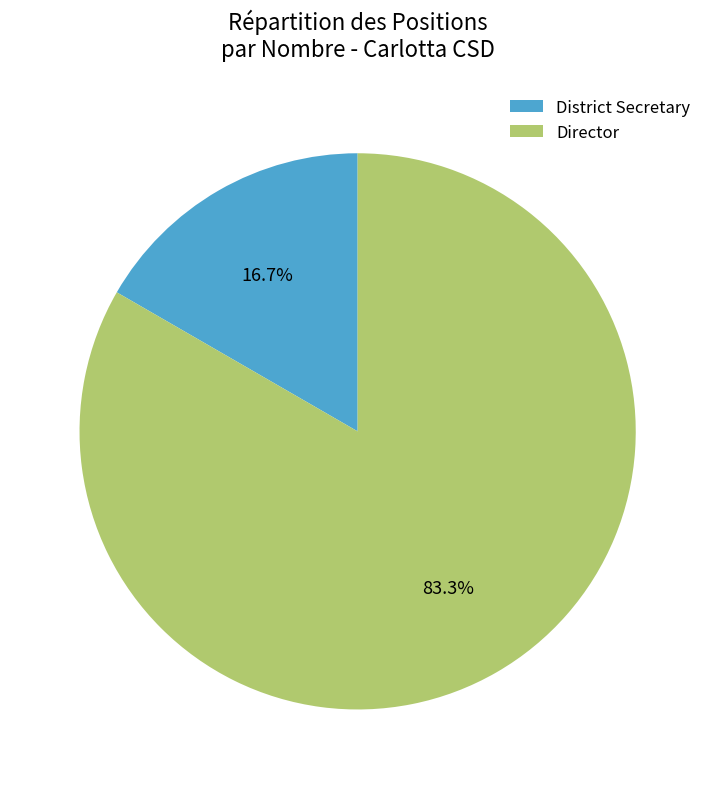

Rank the categories by value from lowest to highest.

District Secretary, Director